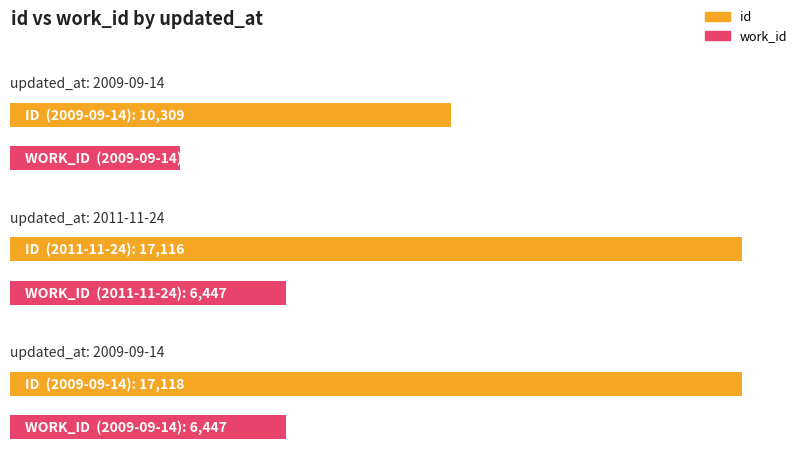

What is the sum of all id values?

44543